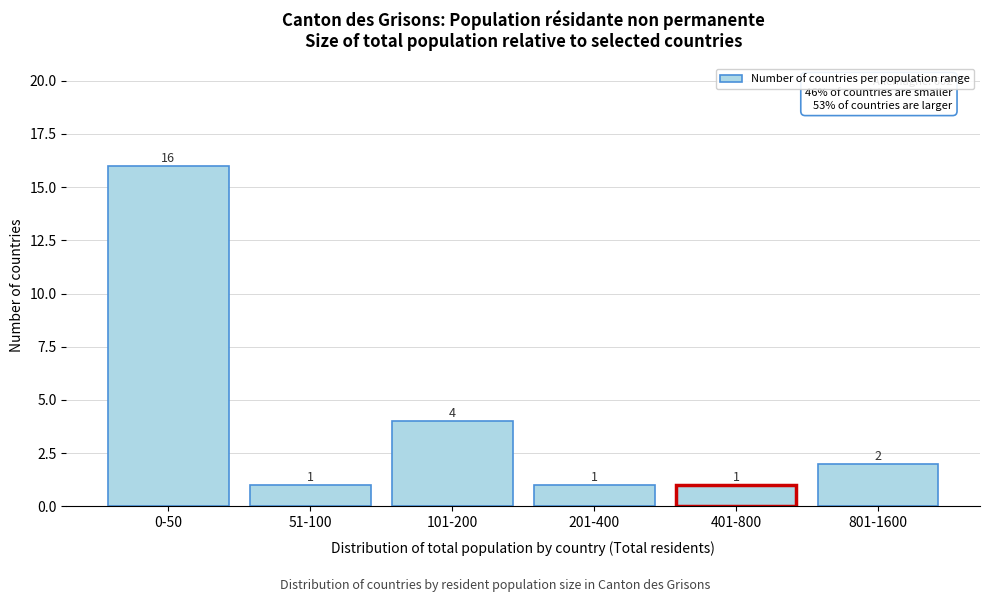

Reading left to right, transcribe all the data shown in this chart.

0-50=16	51-100=1	101-200=4	201-400=1	401-800=1	801-1600=2